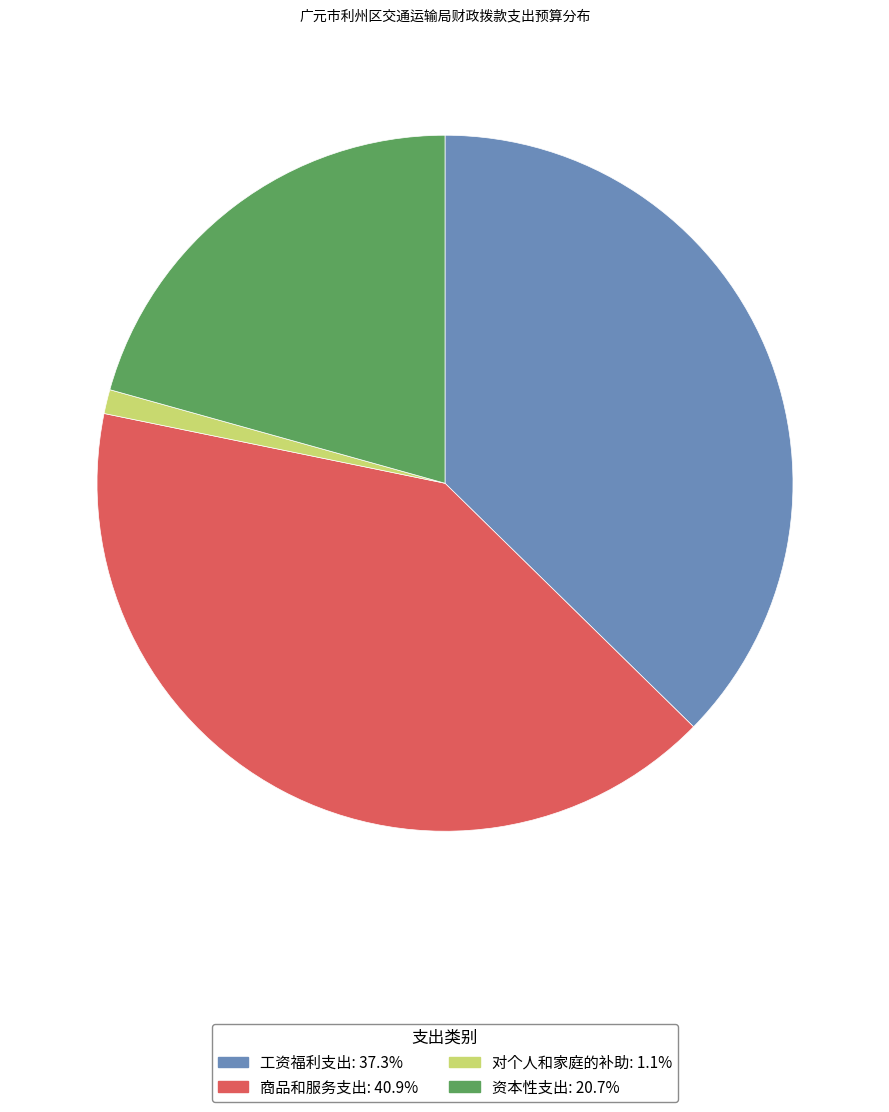

How many slices are in this pie chart?

4